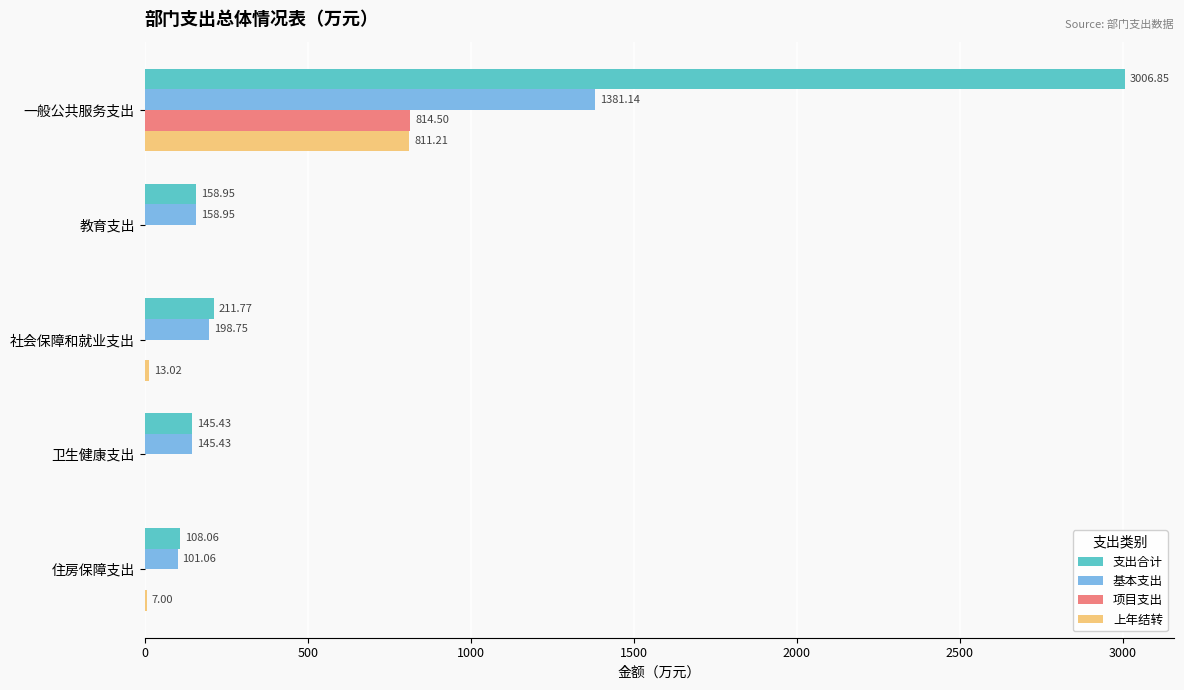

Which series changed the most between 教育支出 and 社会保障和就业支出?

支出合计